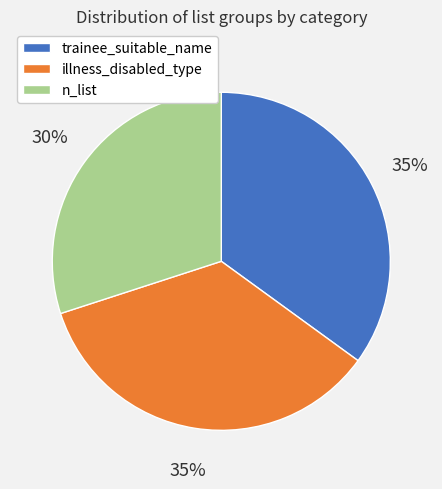

Count the number of slices in the pie.

3